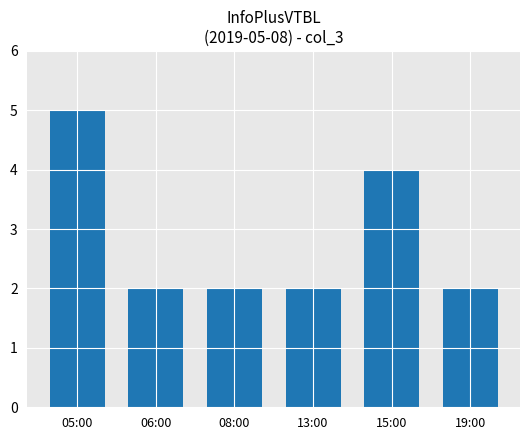

What is the approximate value at 05:00?

5